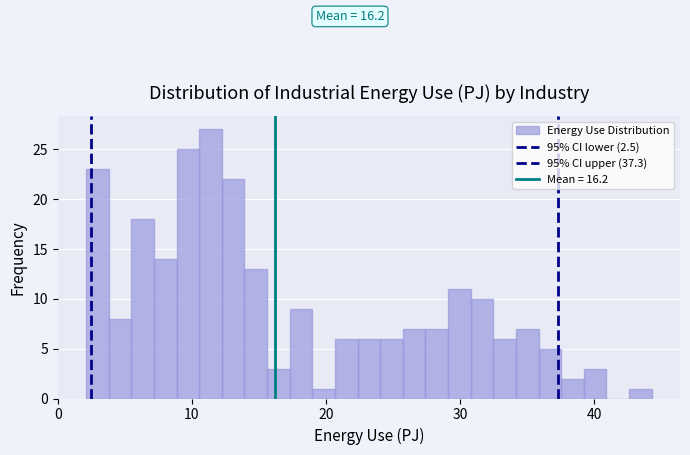

Read against the x-axis, roughly where is the centre of the tallest bar?

11